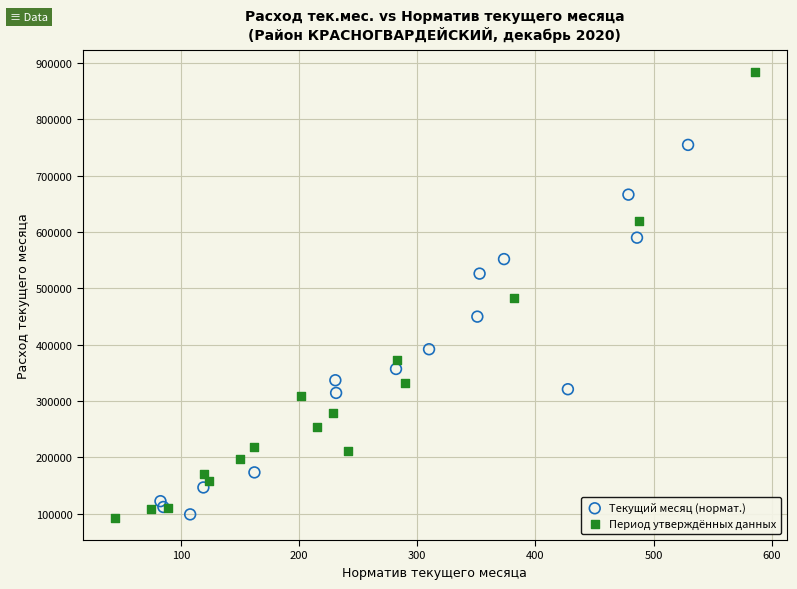

Which series has the largest Y range (max minus min)?

Период утверждённых данных